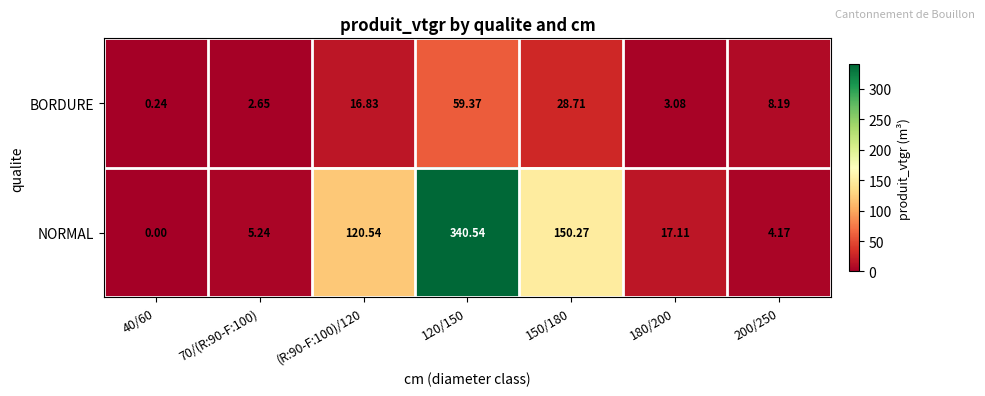

Is the value of BORDURE at 120/150 greater than the value of NORMAL at 200/250?

Yes